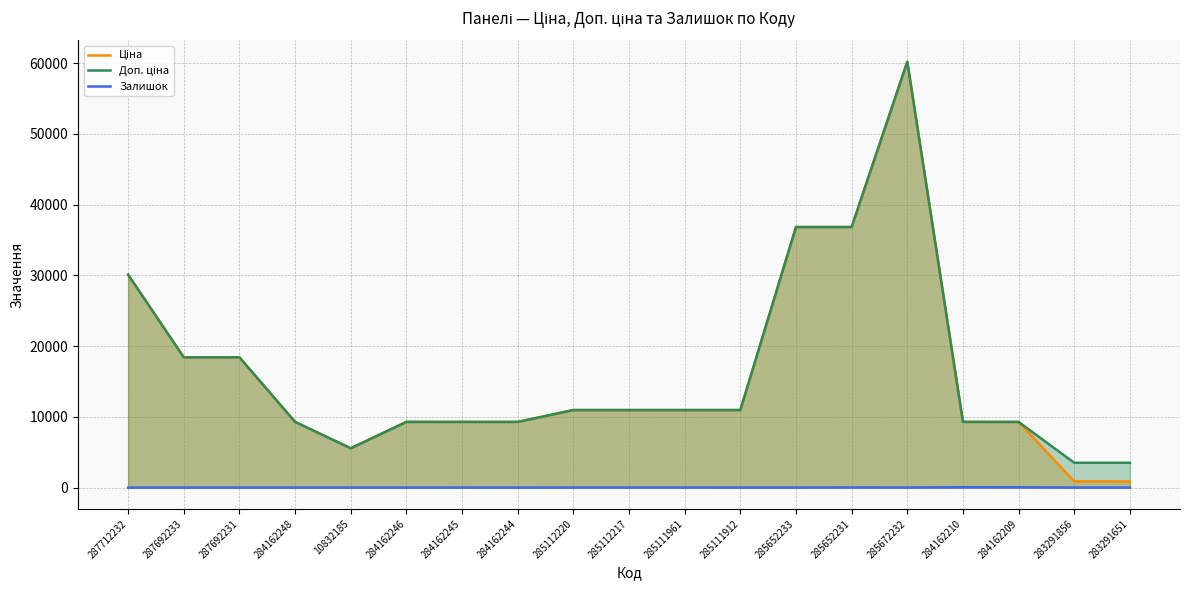

What are all the series names shown in the legend?

Ціна, Доп. ціна, Залишок